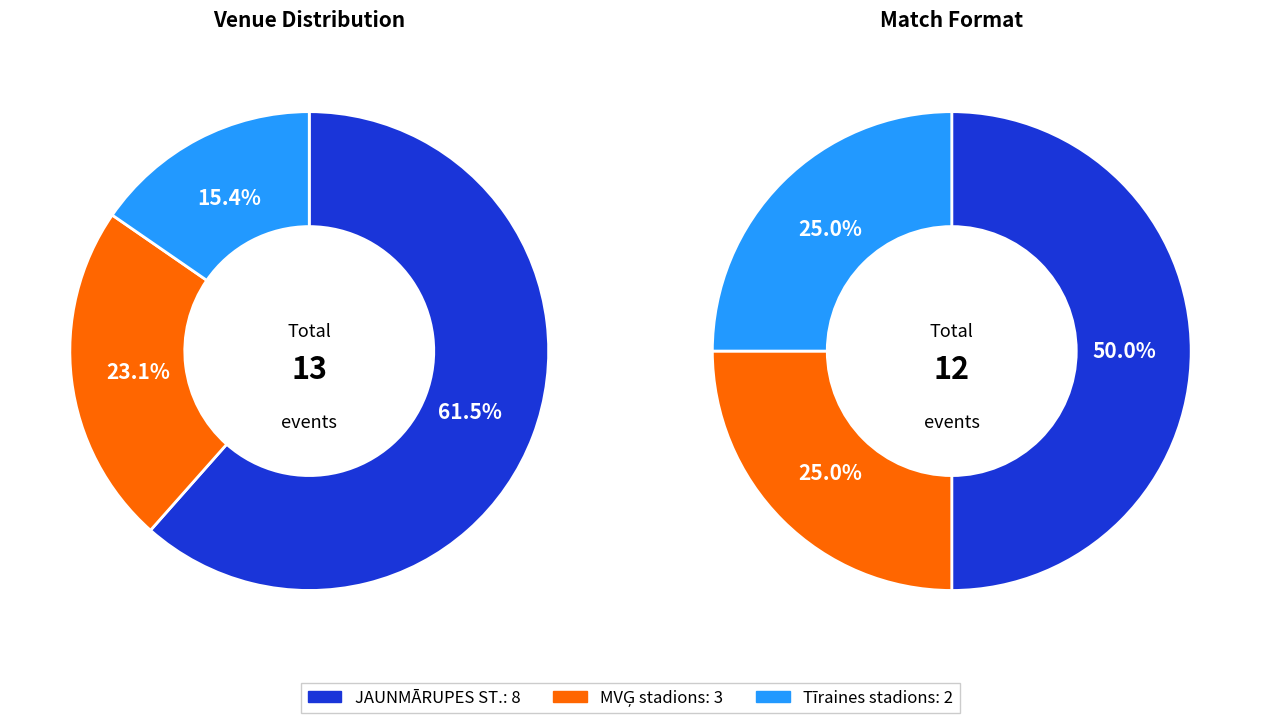

How many slices are in this pie chart?

3